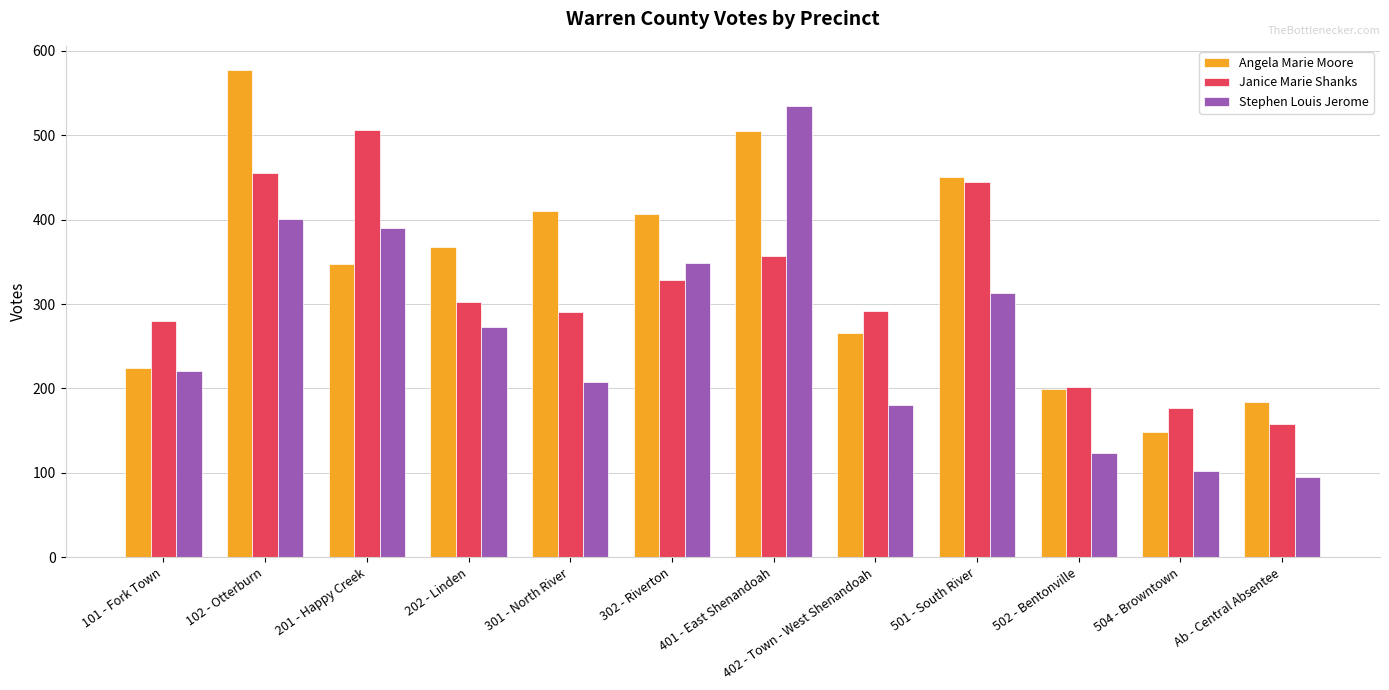

Read the Angela Marie Moore value at Ab - Central Absentee.

184